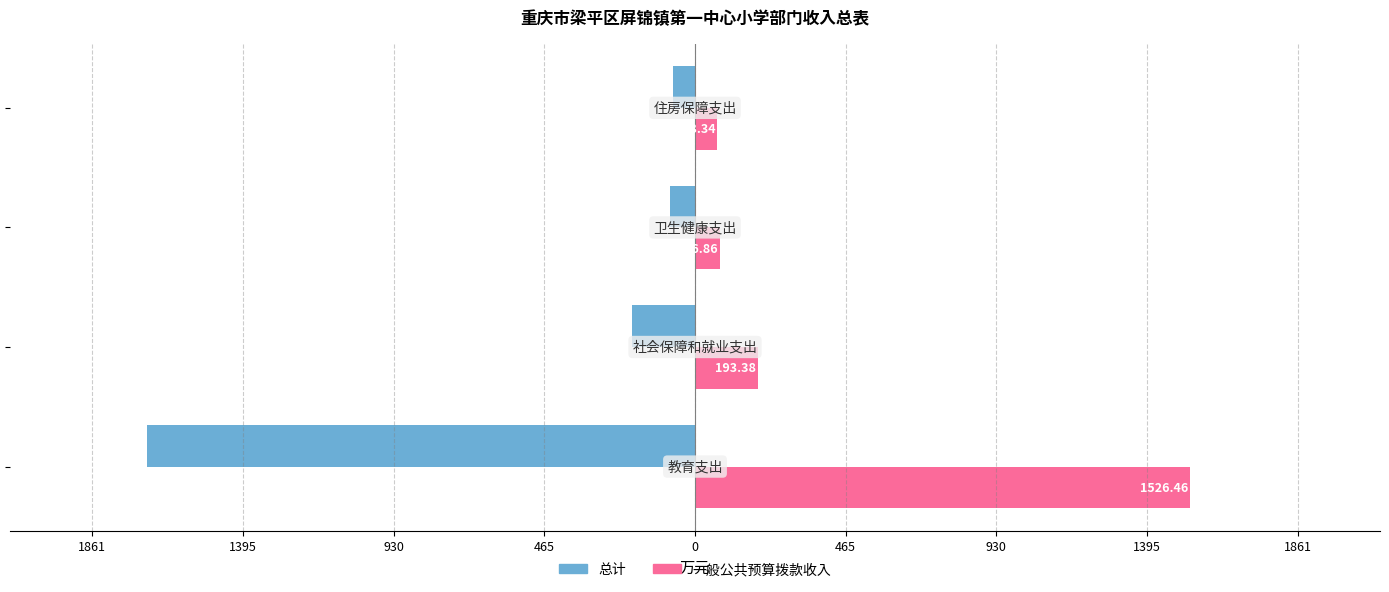

What is the value of the 一般公共预算拨款收入 bar at the 3rd from the left?

76.9